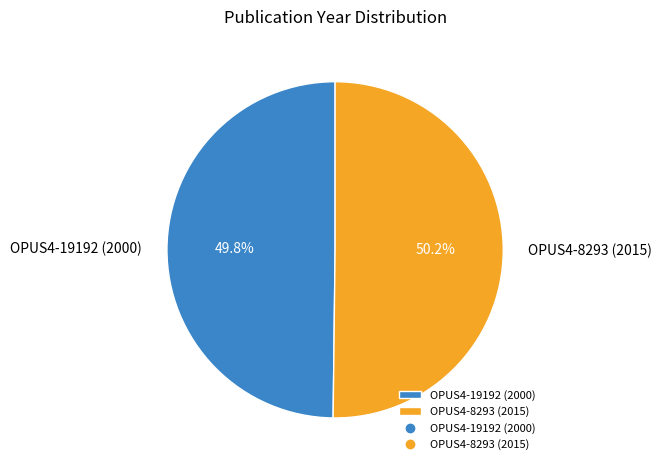

How much of the chart is everything except OPUS4-8293 (2015)?

49.8%